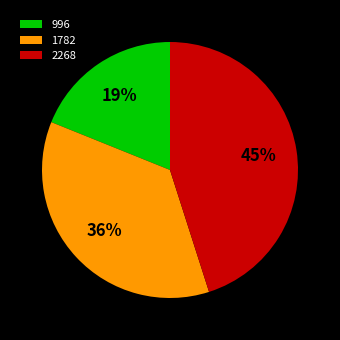

Which slice is the smallest?

996